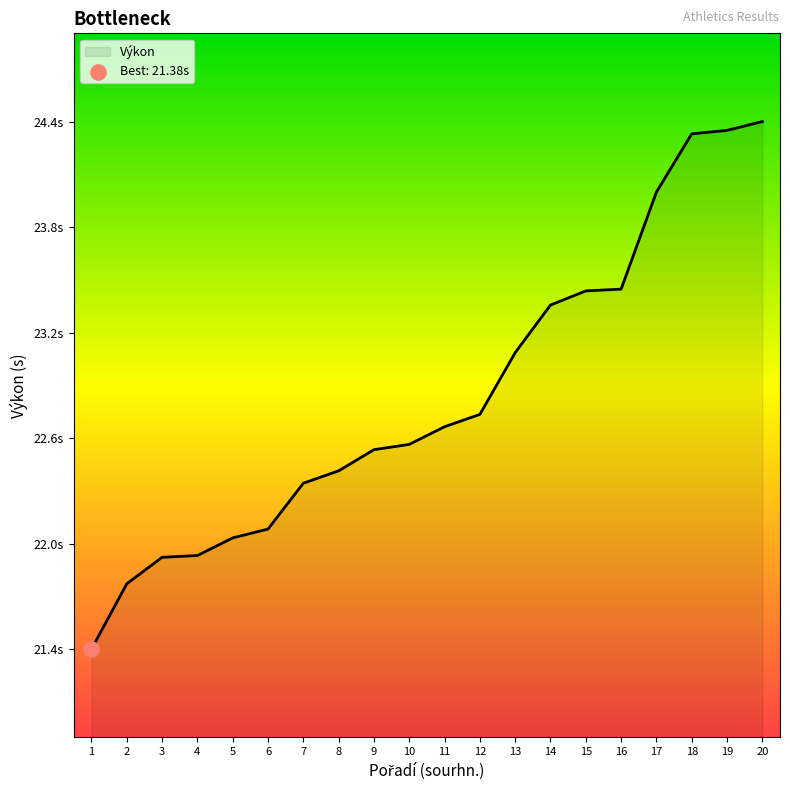

What is the change in value from 11 to 15?

+0.8